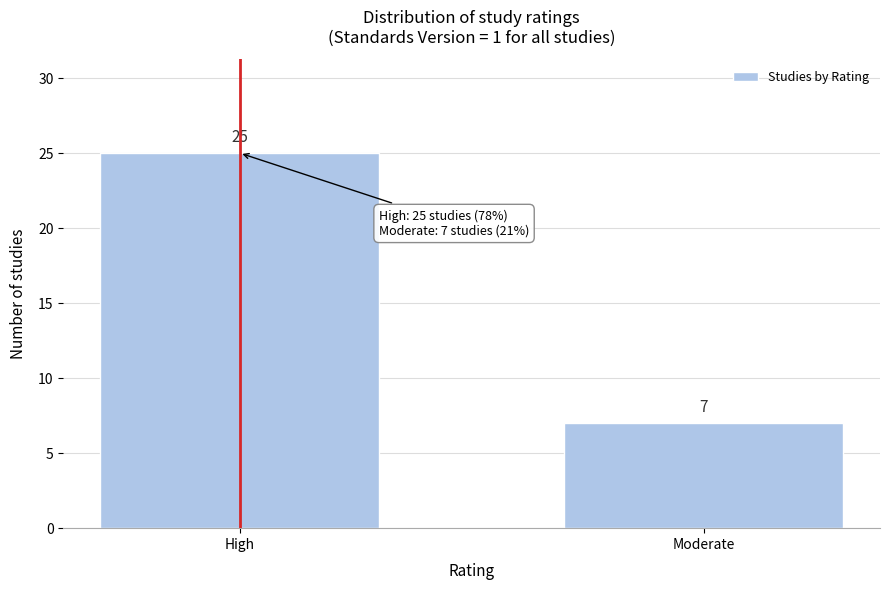

Reading left to right, extract all data points from this chart.

25	7